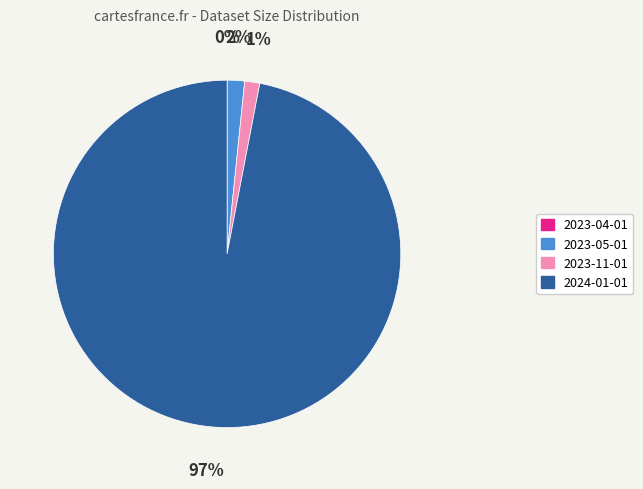

To the nearest percent, what is the average slice percentage?

25%